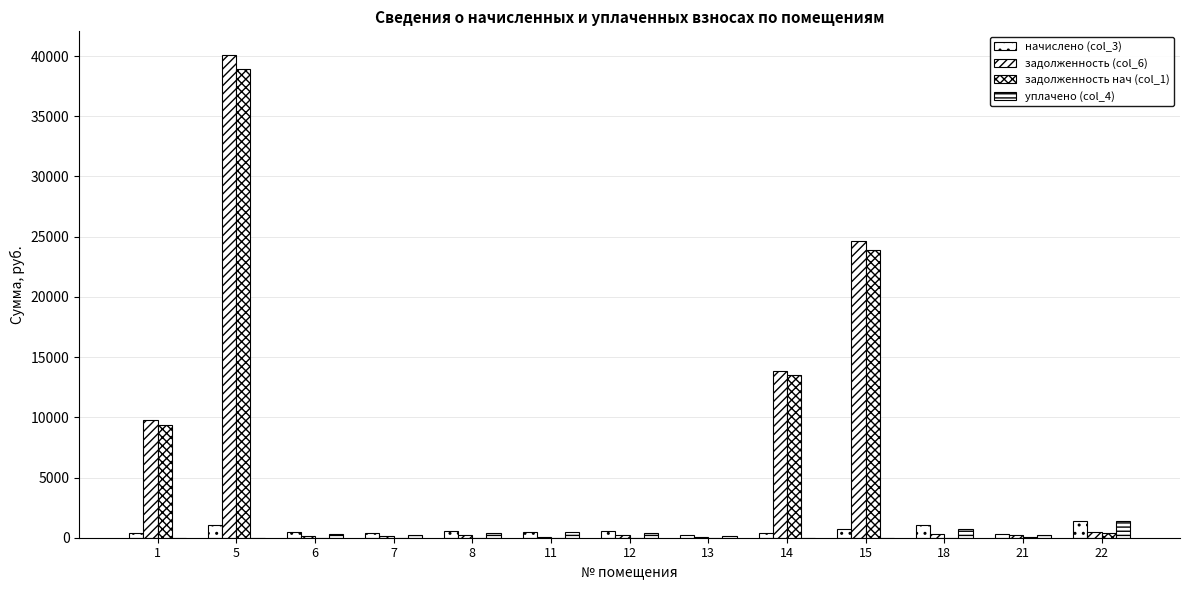

What is the spread (max minus min) of values at 21?

240.8